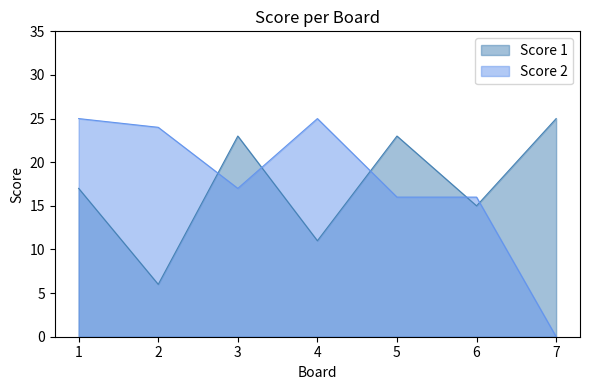

At which category does the chart reach its minimum across all series?

7